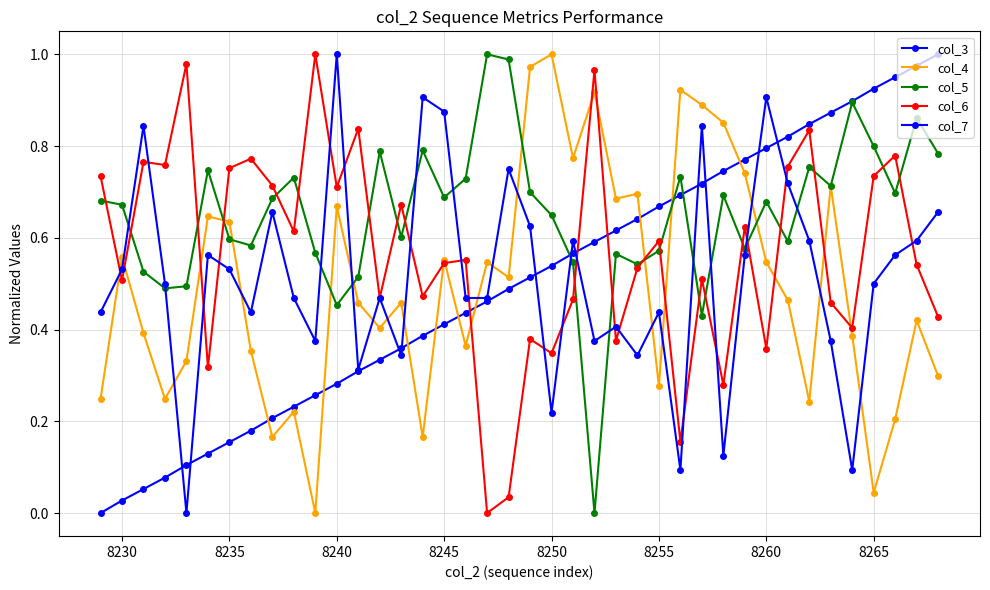

Does the chart have visible grid lines?

Yes